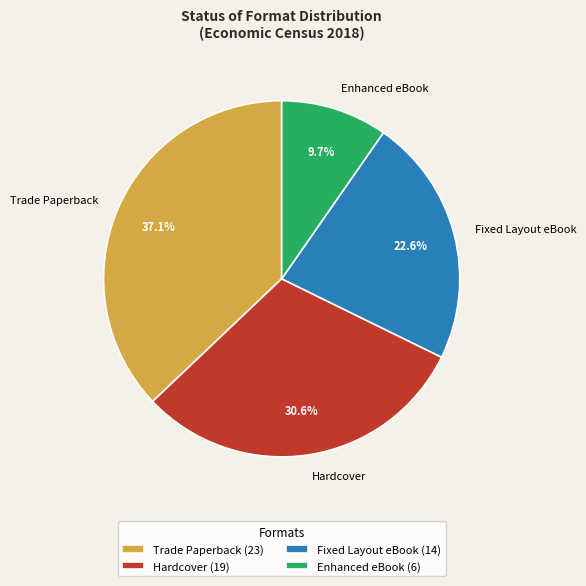

Is it true that Hardcover is 31% of the pie?

True